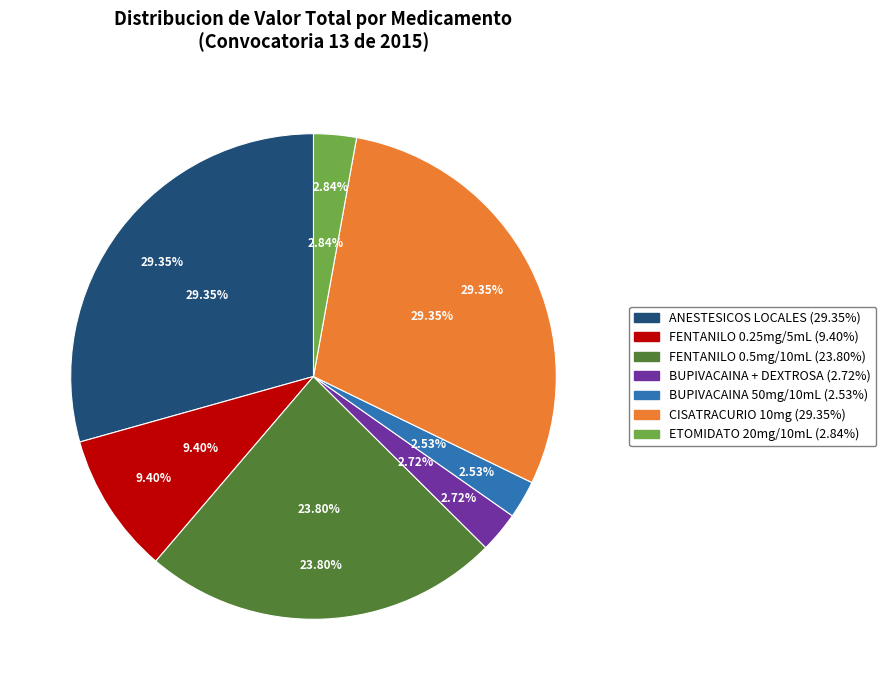

Does ETOMIDATO Sol Iny 20mg/10mL account for over 50% of the chart?

No